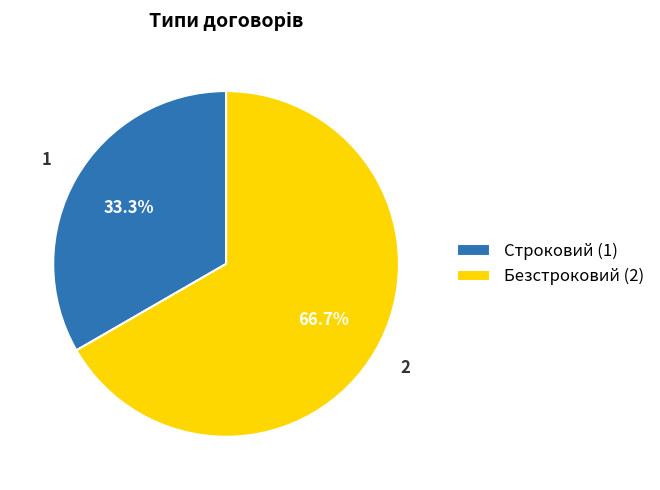

What percentage is the Строковий slice, to the nearest percent?

33%